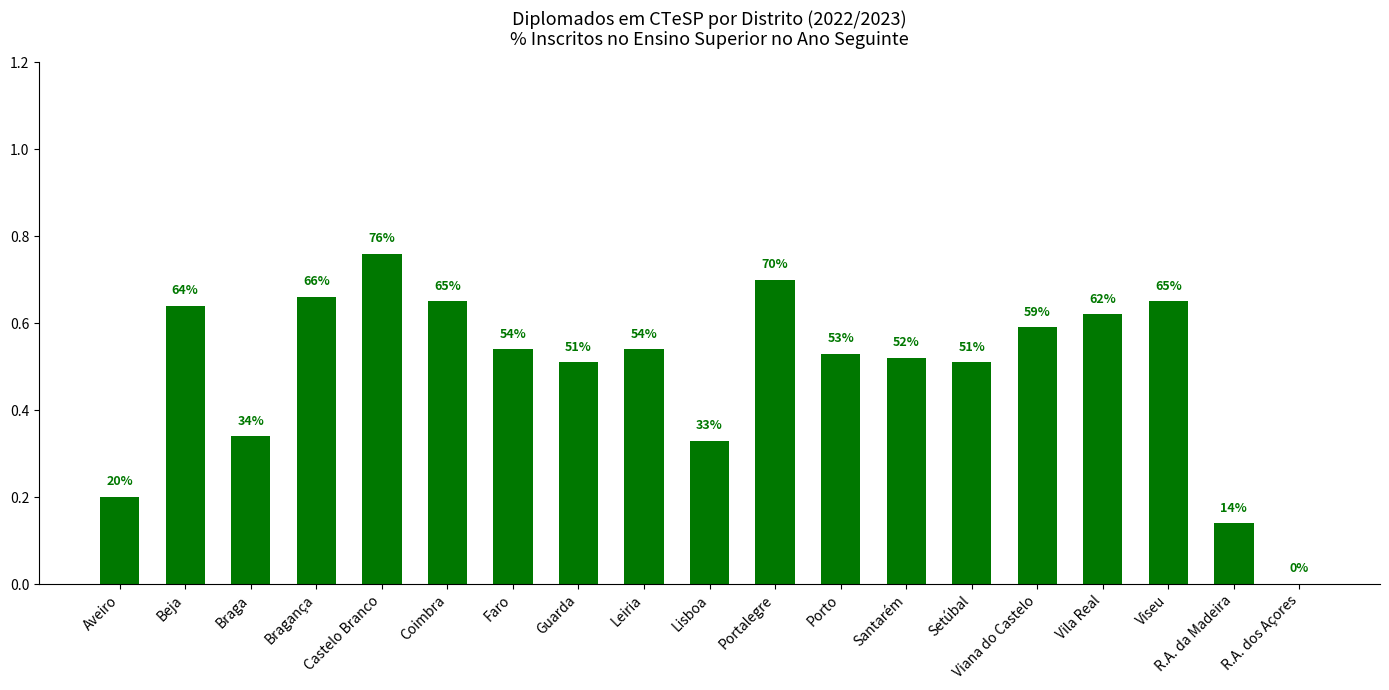

At which category does the chart reach its minimum across all series?

R.A. dos Açores